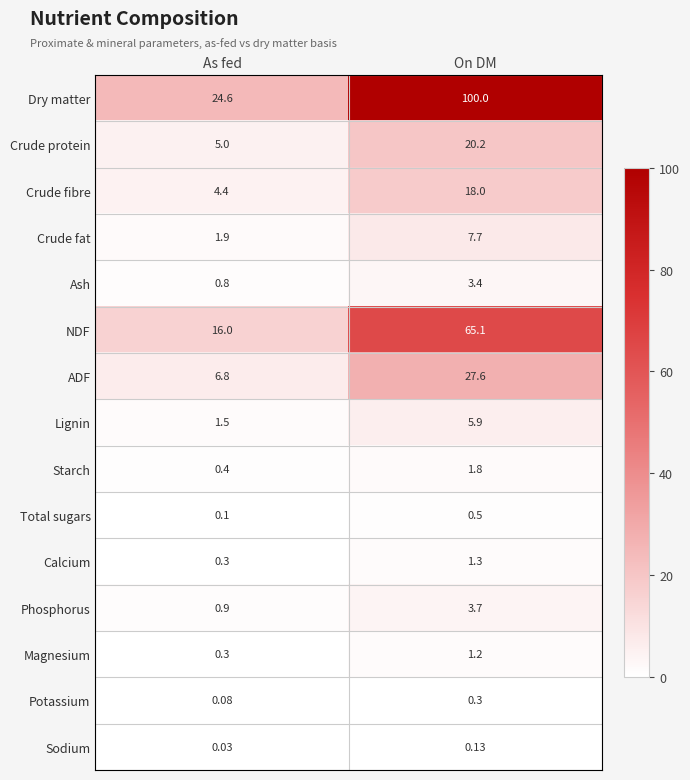

Which series has the largest range (max minus min)?

Dry matter